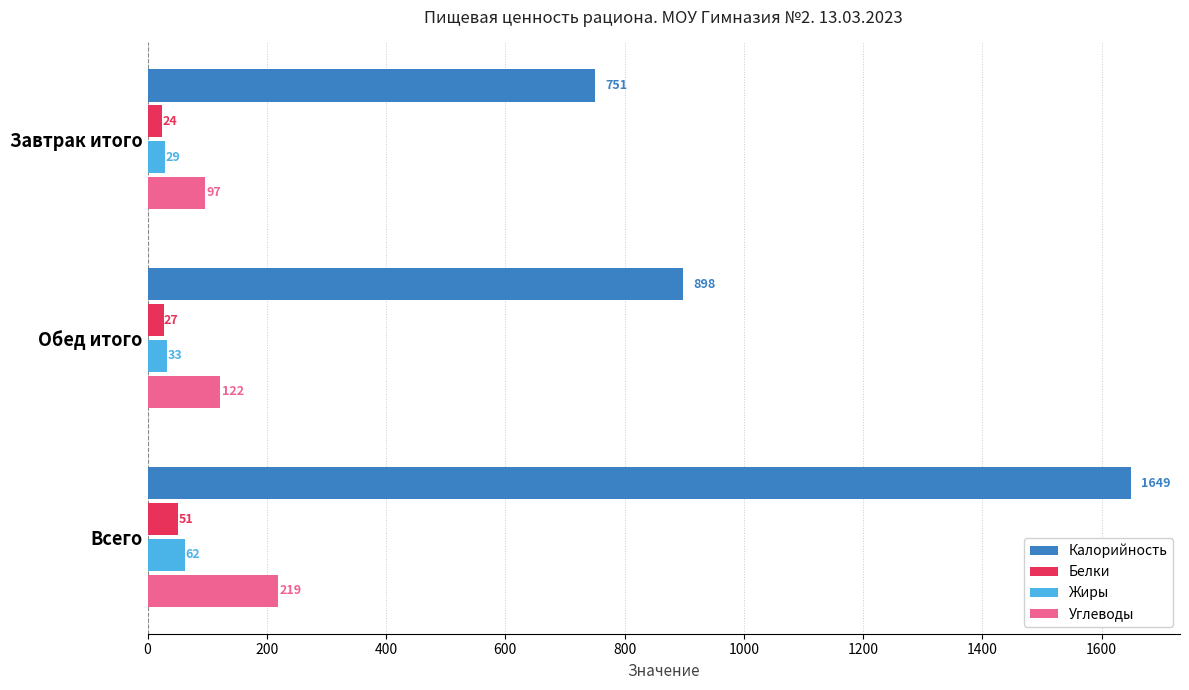

What is the difference between the maximum and second lowest values in the Калорийность series?

751